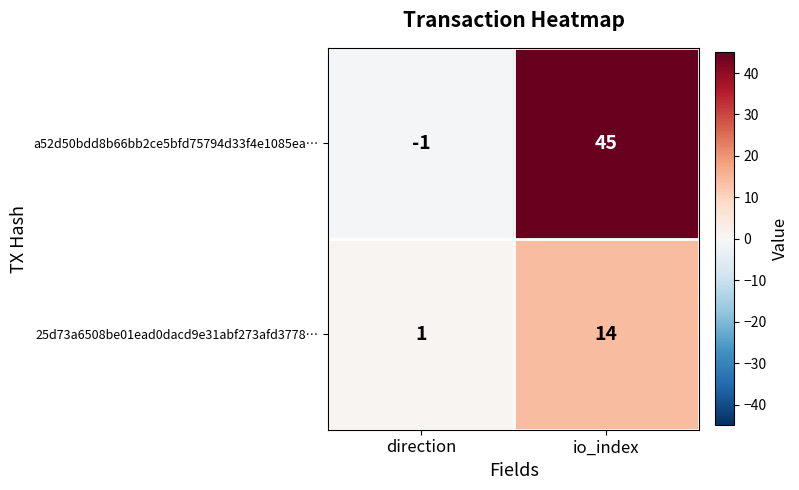

What is the average value of the 25d73a6508be01ead0dacd9e31abf273afd3778… series?

8